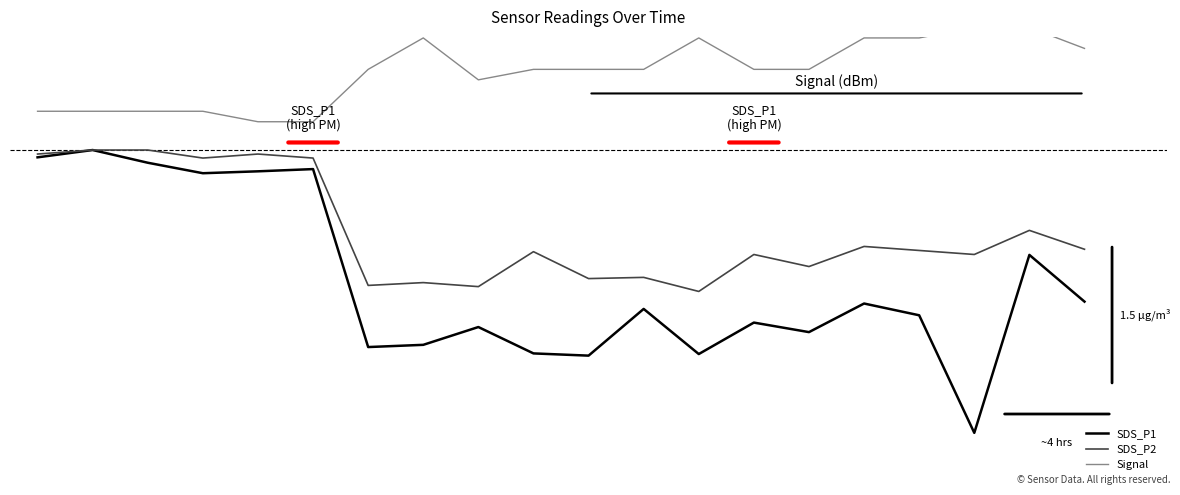

At which label is Signal closest to 0?

4